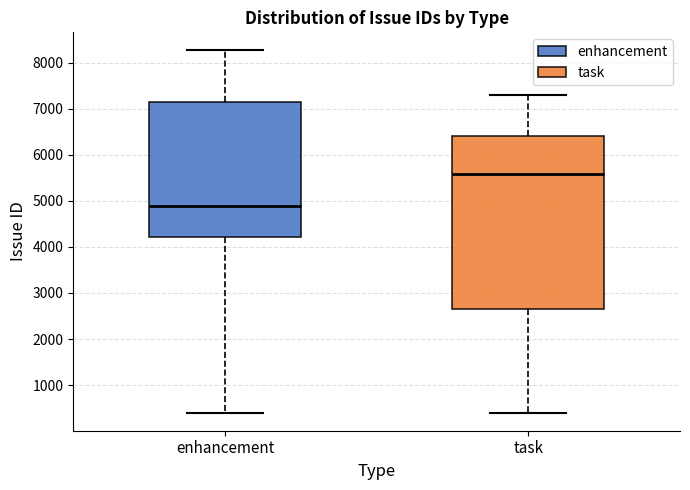

Reading left to right, transcribe this box plot: for each box, give where its median line is, the range the box spans, and where its two whiskers end, as read against the y-axis. The values are not printed on the chart, so give them approximately, as read against the axis.

enhancement: median 4900, box 4200 to 7100, whiskers 400 to 8300
task: median 5600, box 2700 to 6400, whiskers 400 to 7300